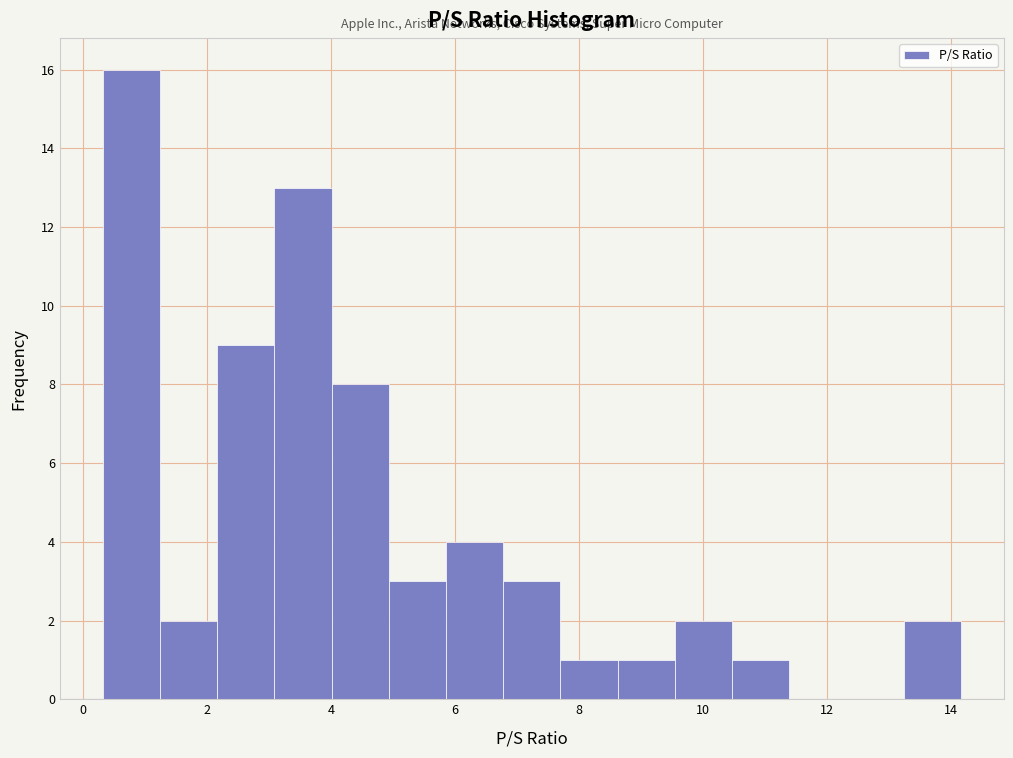

Reading left to right, transcribe this chart: for each bar, give the range it covers on the x-axis and its height. Neither the bar edges nor the heights are printed on the chart, so give them approximately, as read against the axes.

0.4 to 1.2: 16
1.2 to 2.2: 2
2.2 to 3.0: 9
3.0 to 4.0: 13
4.0 to 5.0: 8
5.0 to 5.8: 3
5.8 to 6.8: 4
6.8 to 7.8: 3
7.8 to 8.6: 1
8.6 to 9.6: 1
9.6 to 10.4: 2
10.4 to 11.4: 1
11.4 to 12.4: 0
12.4 to 13.2: 0
13.2 to 14.2: 2